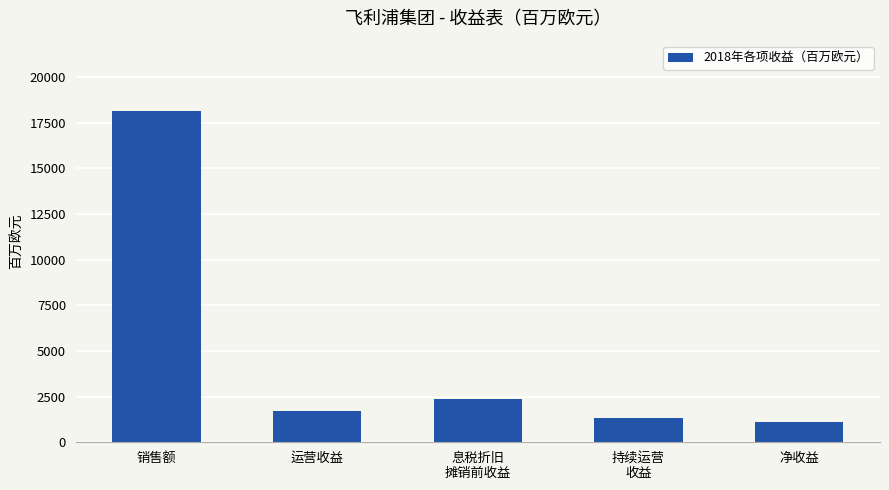

Is it true that the value at 销售额 is 27772?

False